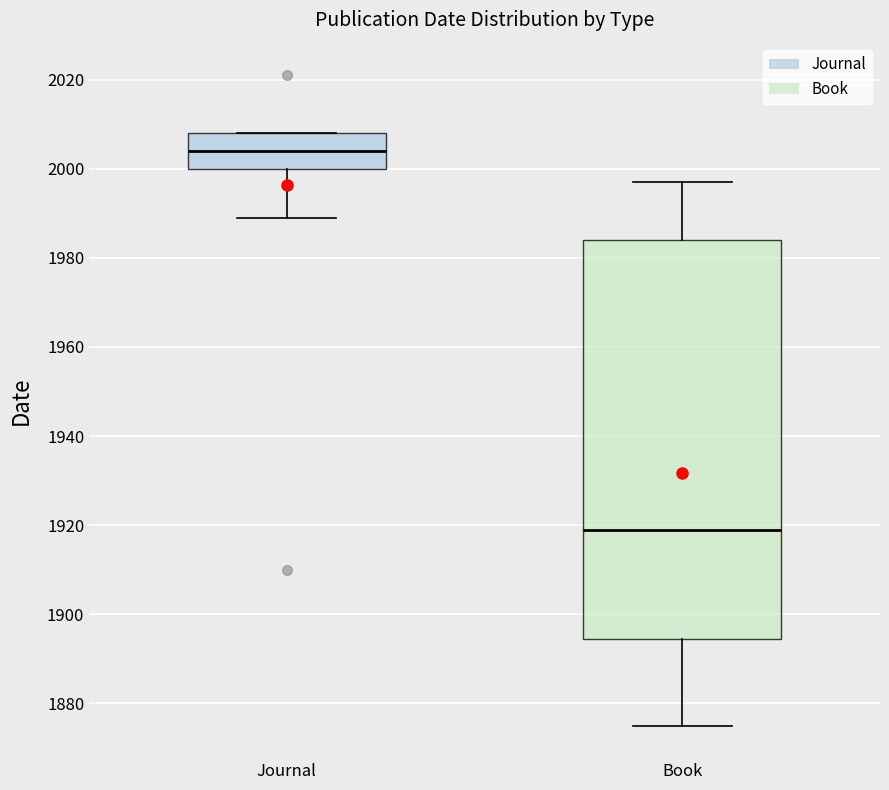

Where does the median line of the box for Journal sit on the y-axis? The values are not printed on the chart, so give them approximately, as read against the axis.

2004